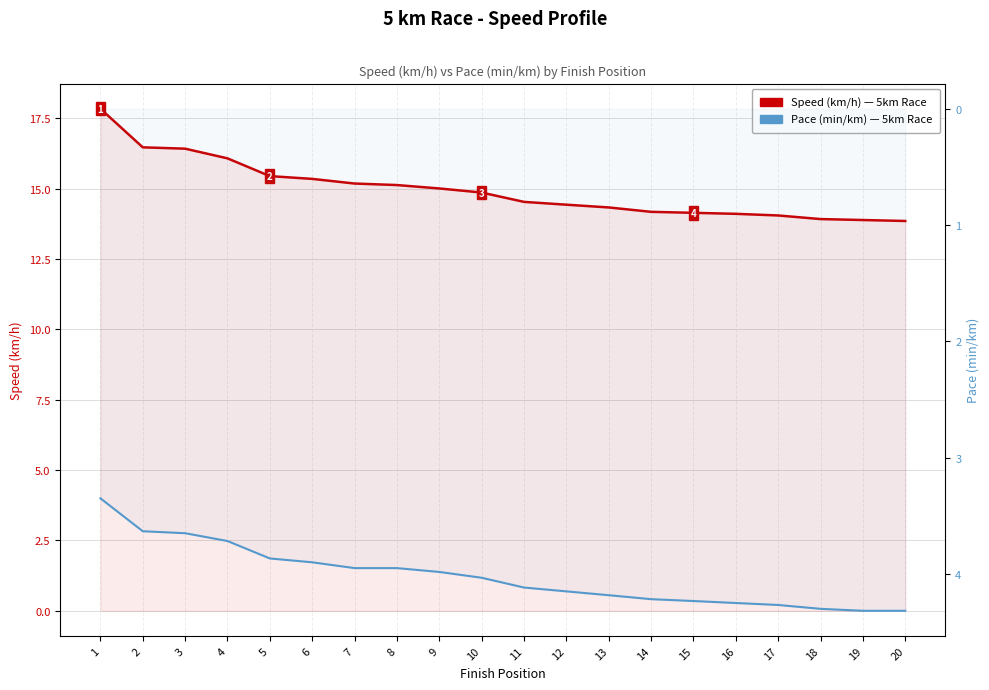

What is the value of the Pace (min/km) point at the 12th from the left?

4.2